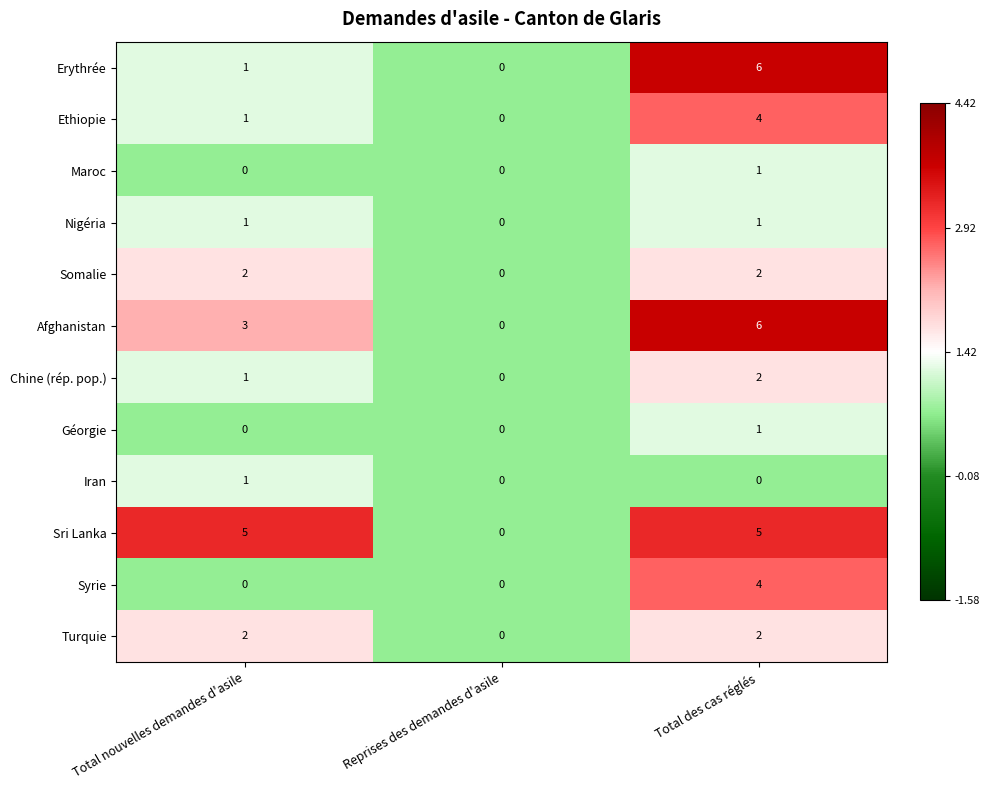

Which category has the highest value in the Erythrée series?

Total des cas réglés